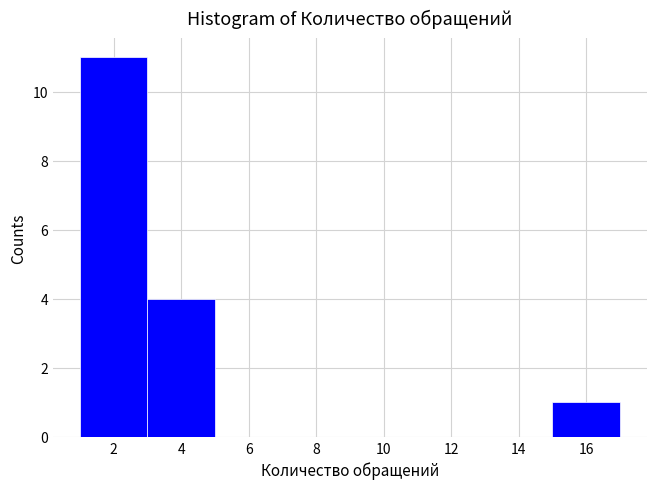

What is the height of the bar covering 15 to 17 on the x-axis? The values are not printed on the chart, so give them approximately, as read against the axis.

1